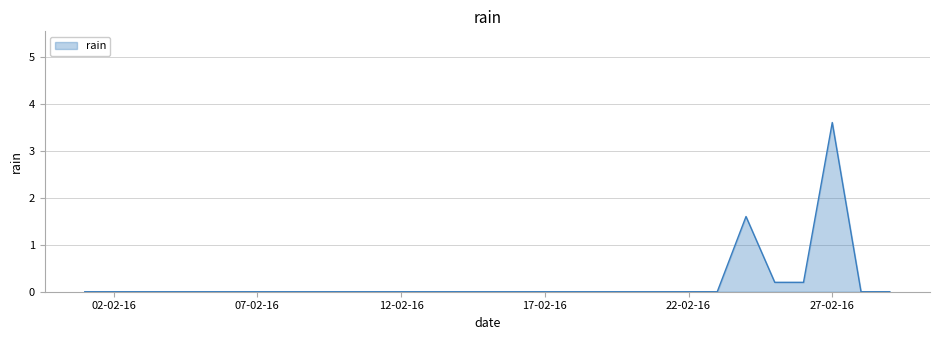

What is the average value?

0.2